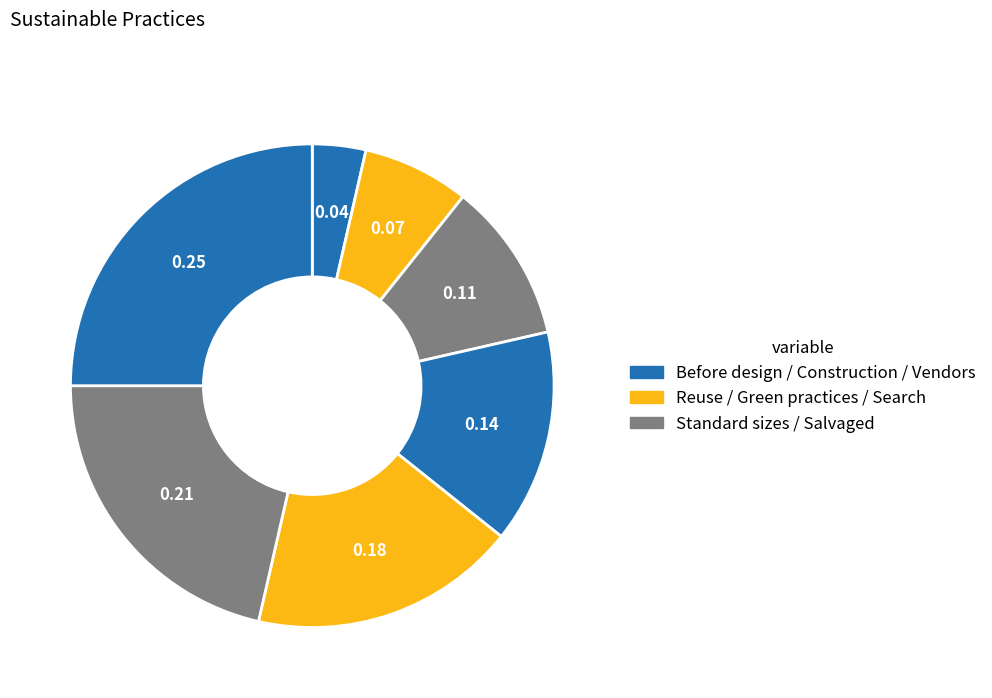

How many segments does this pie chart have?

7